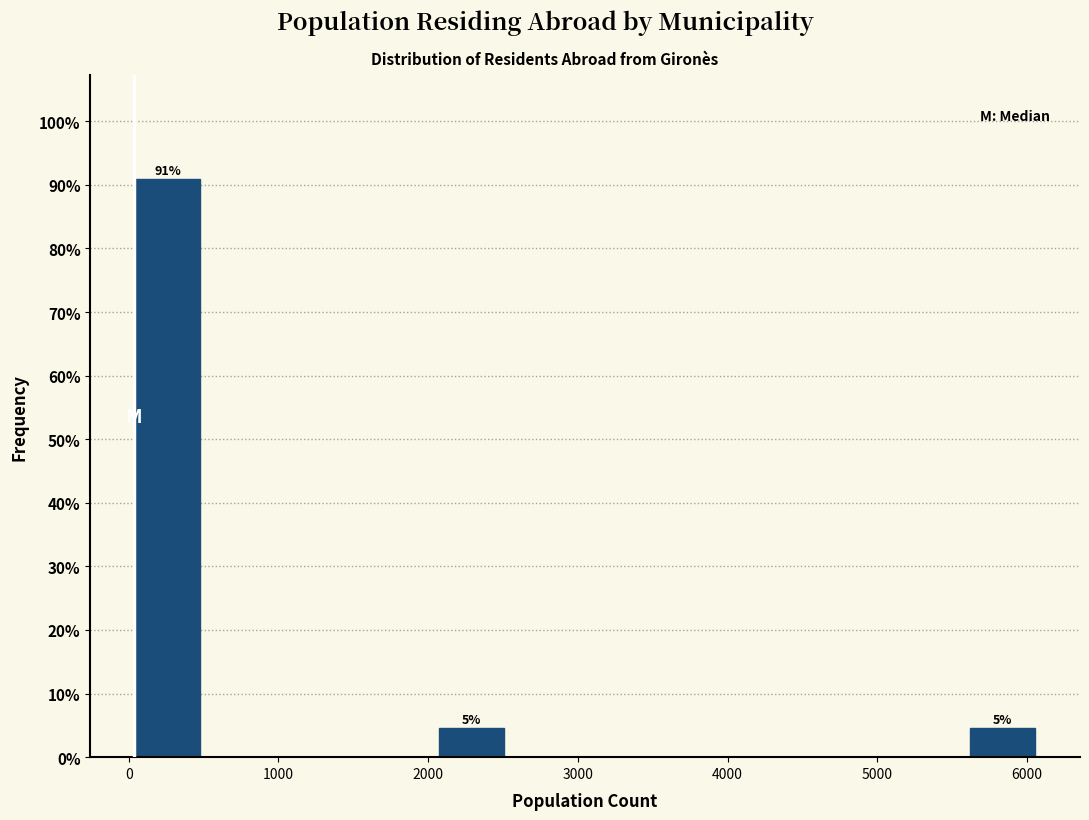

Which range on the x-axis has the tallest bar?

0 to 500